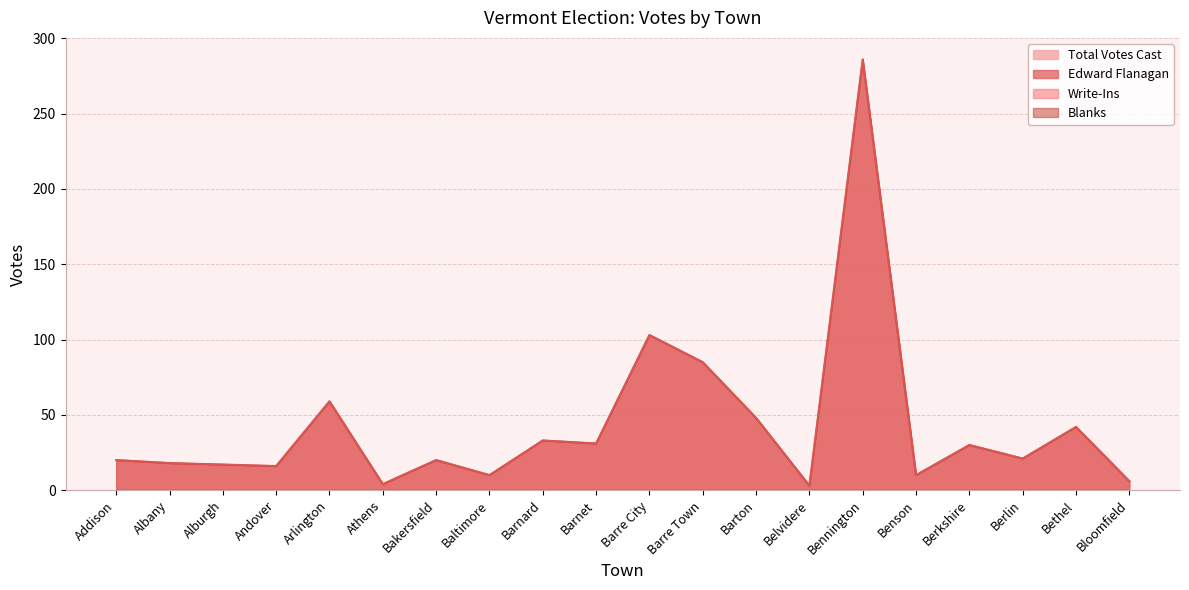

What is the label of the 4th point from the right?

Berkshire